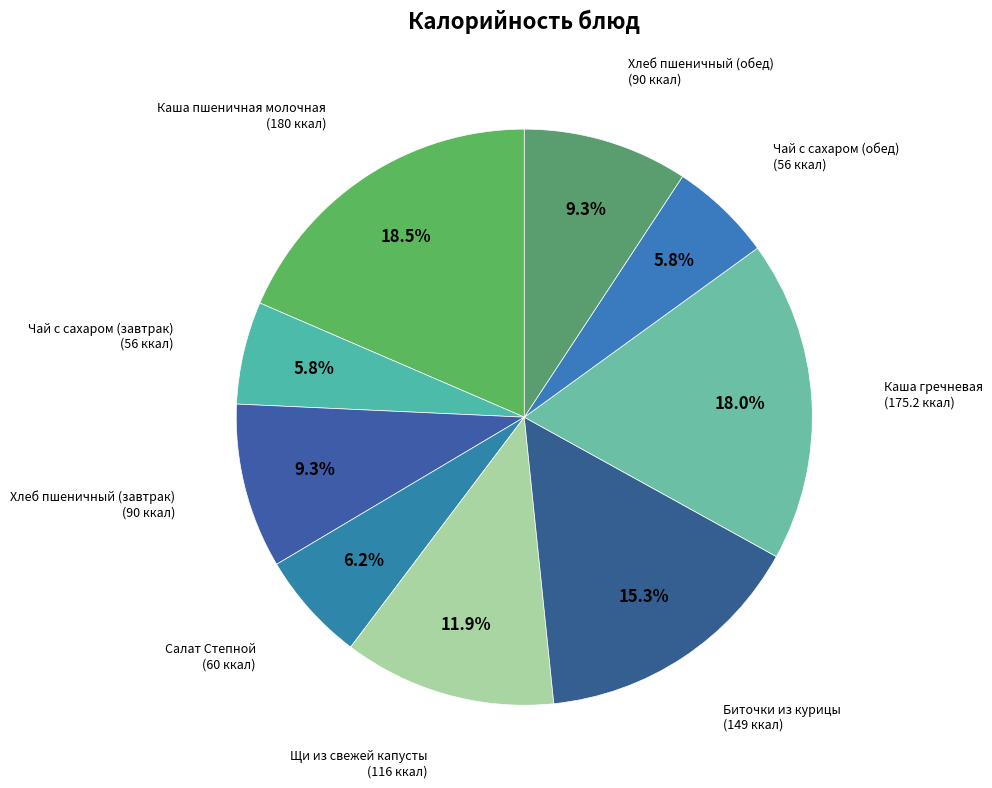

How many segments does this pie chart have?

9